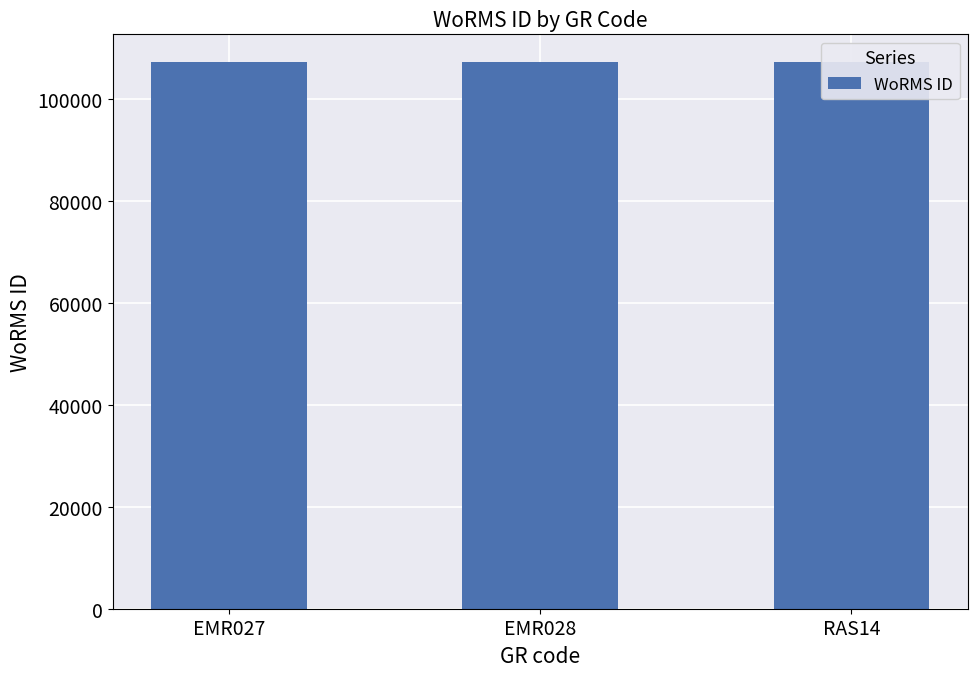

Approximately how many times larger is the value at EMR027 compared to EMR028?

1.0